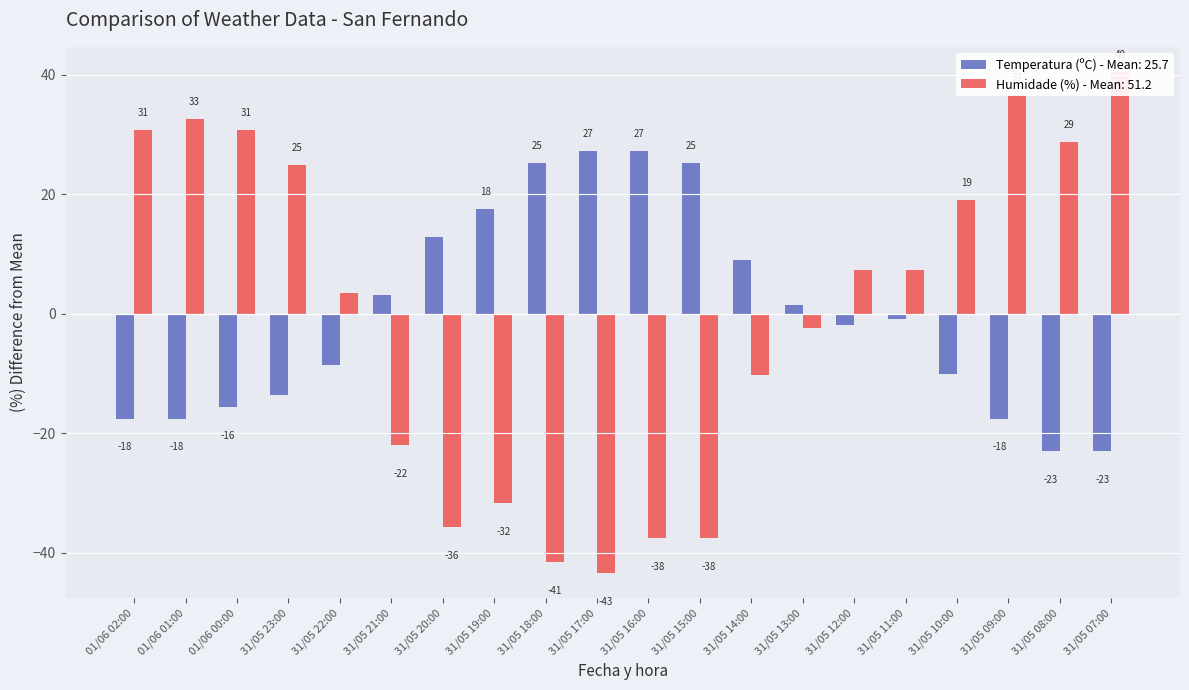

Where is Humidade (%) nearest to the value -1?

31/05 13:00